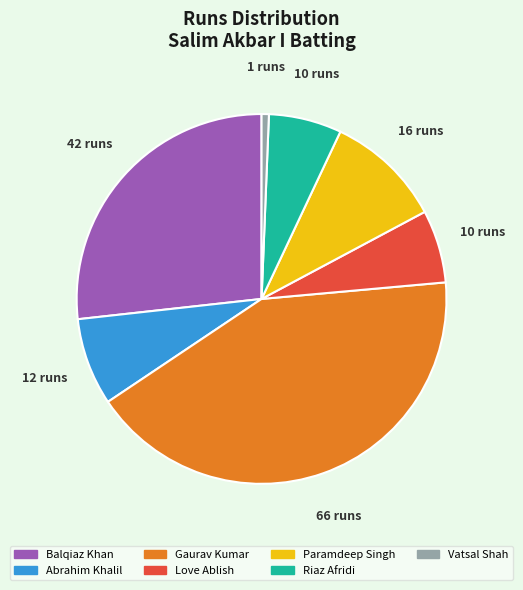

Is the sum of Vatsal Shah and Paramdeep Singh greater than half?

No